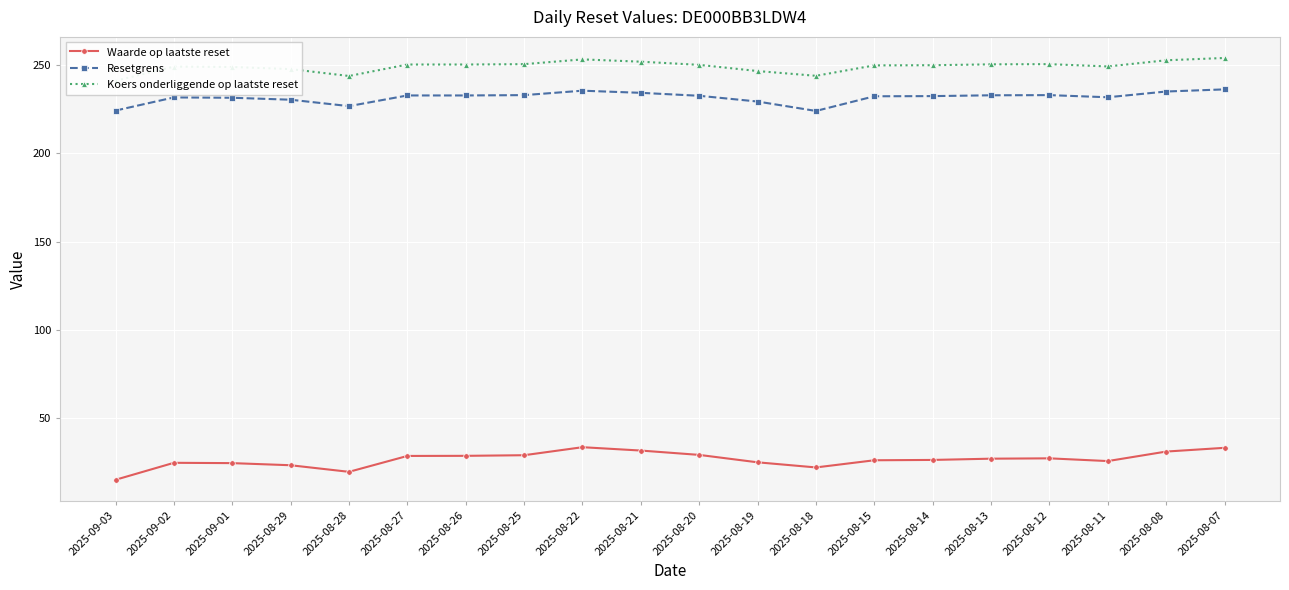

At which category is the sum across all series the highest?

2025-08-07